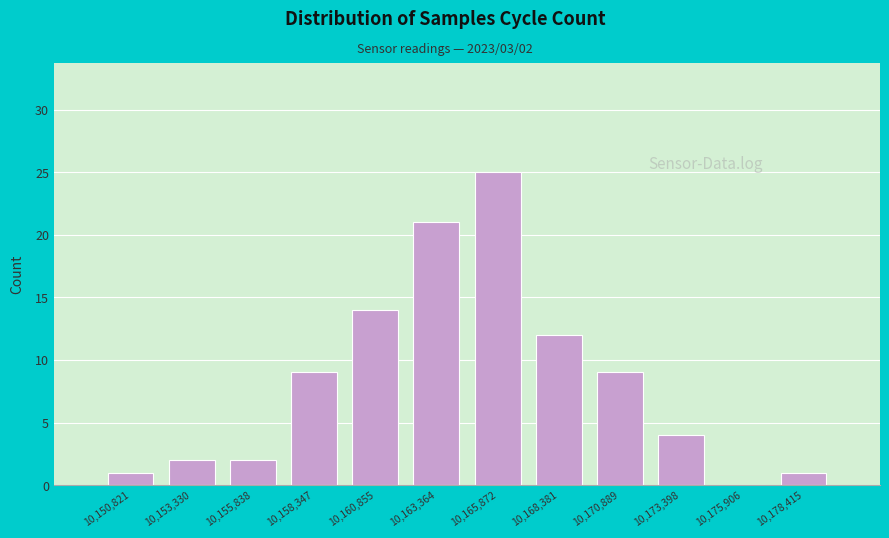

Over which range of the x-axis is the bar tallest?

10164500 to 10167000